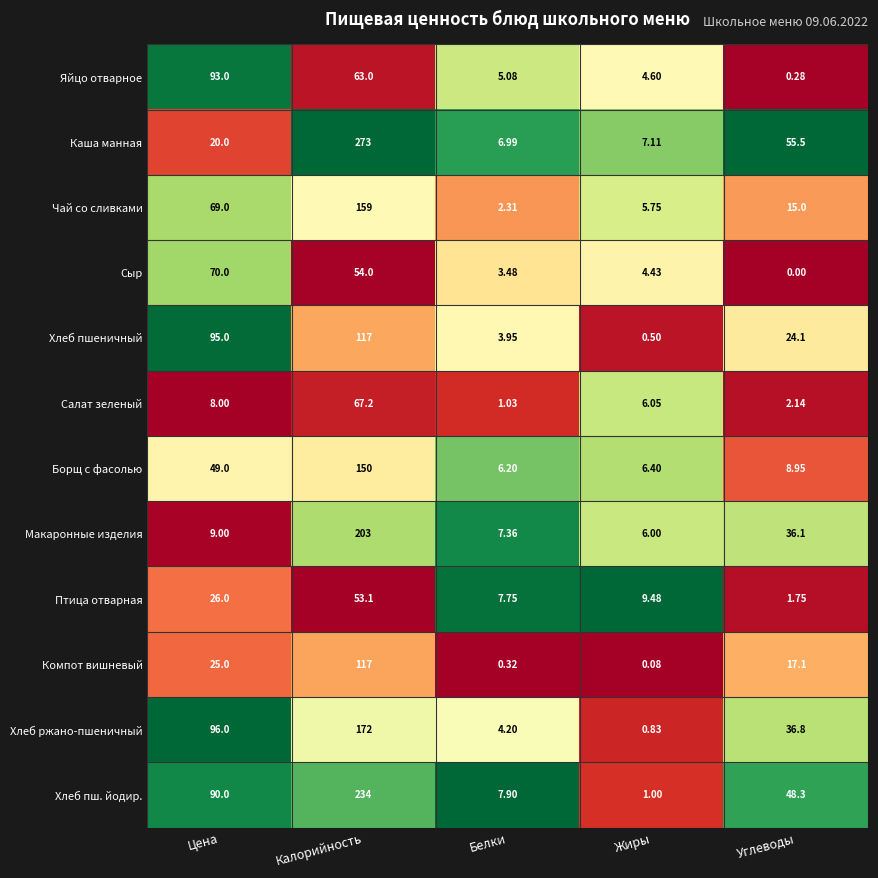

How many data points does each series have?

5